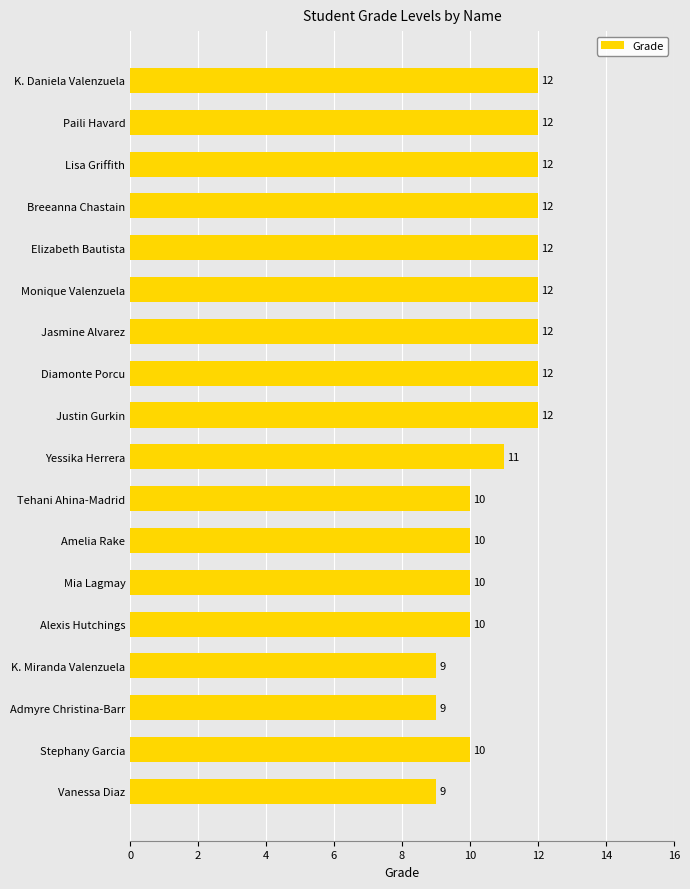

Reading top to bottom, transcribe all the data shown in this chart.

12	12	12	12	12	12	12	12	12	11	10	10	10	10	9	9	10	9